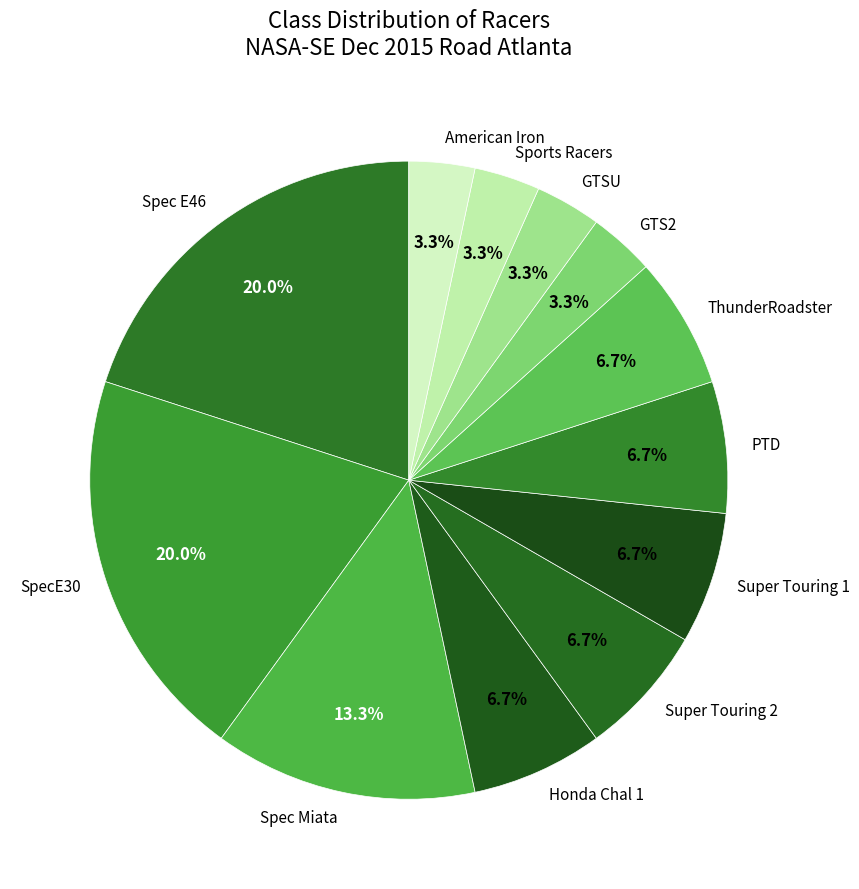

Is the sum of SpecE30 and American Iron greater than half?

No